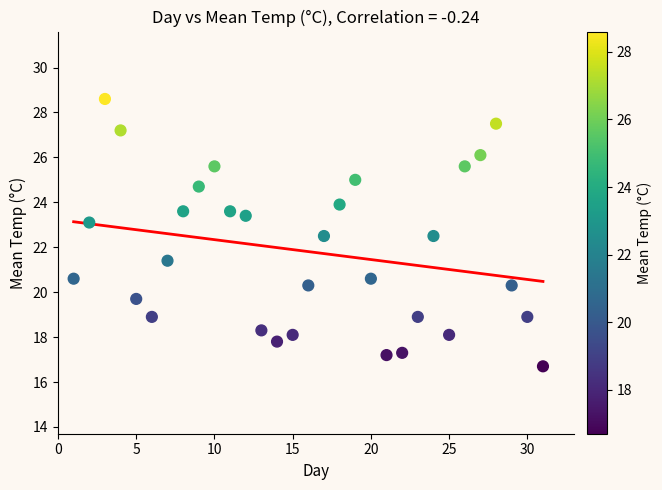

What is the range of Y values (max minus min)?

11.9